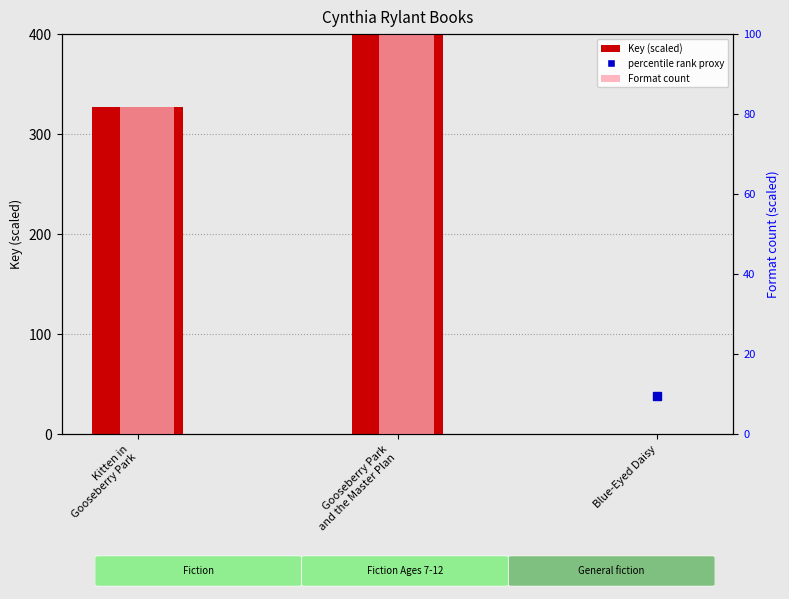

Is it true that Format count equals 0.2 at Blue-Eyed Daisy?

False